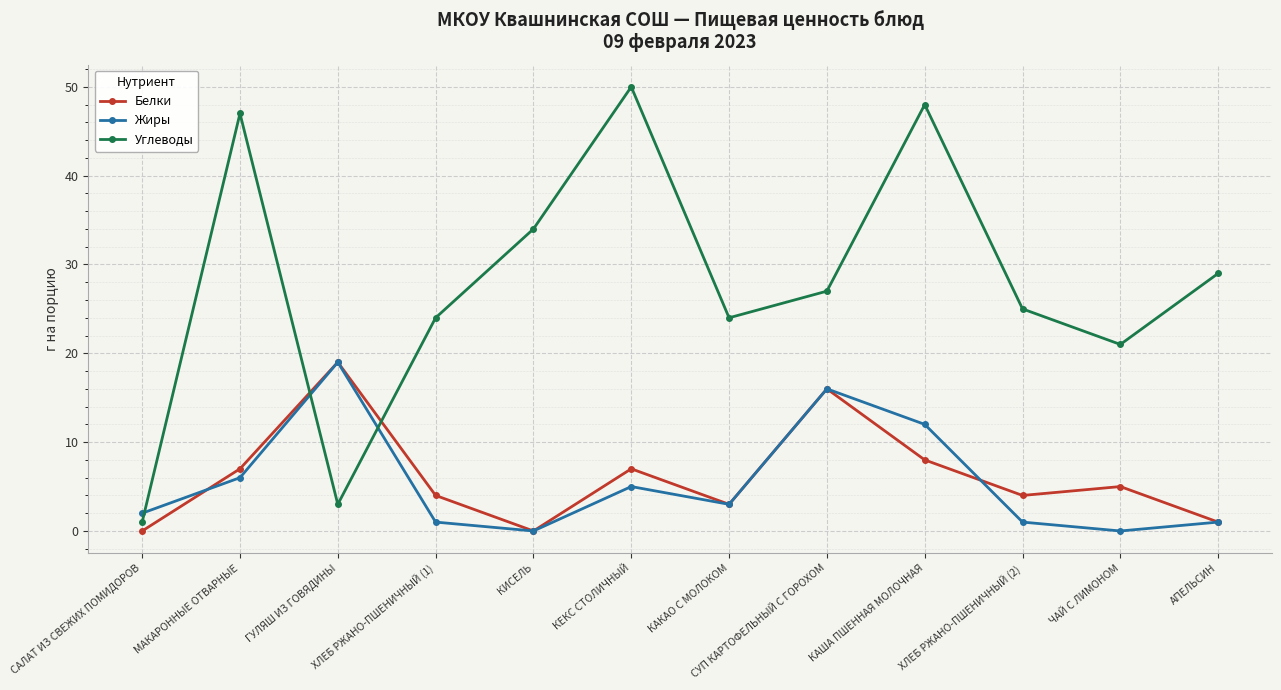

Which series has the largest range (max minus min)?

Углеводы